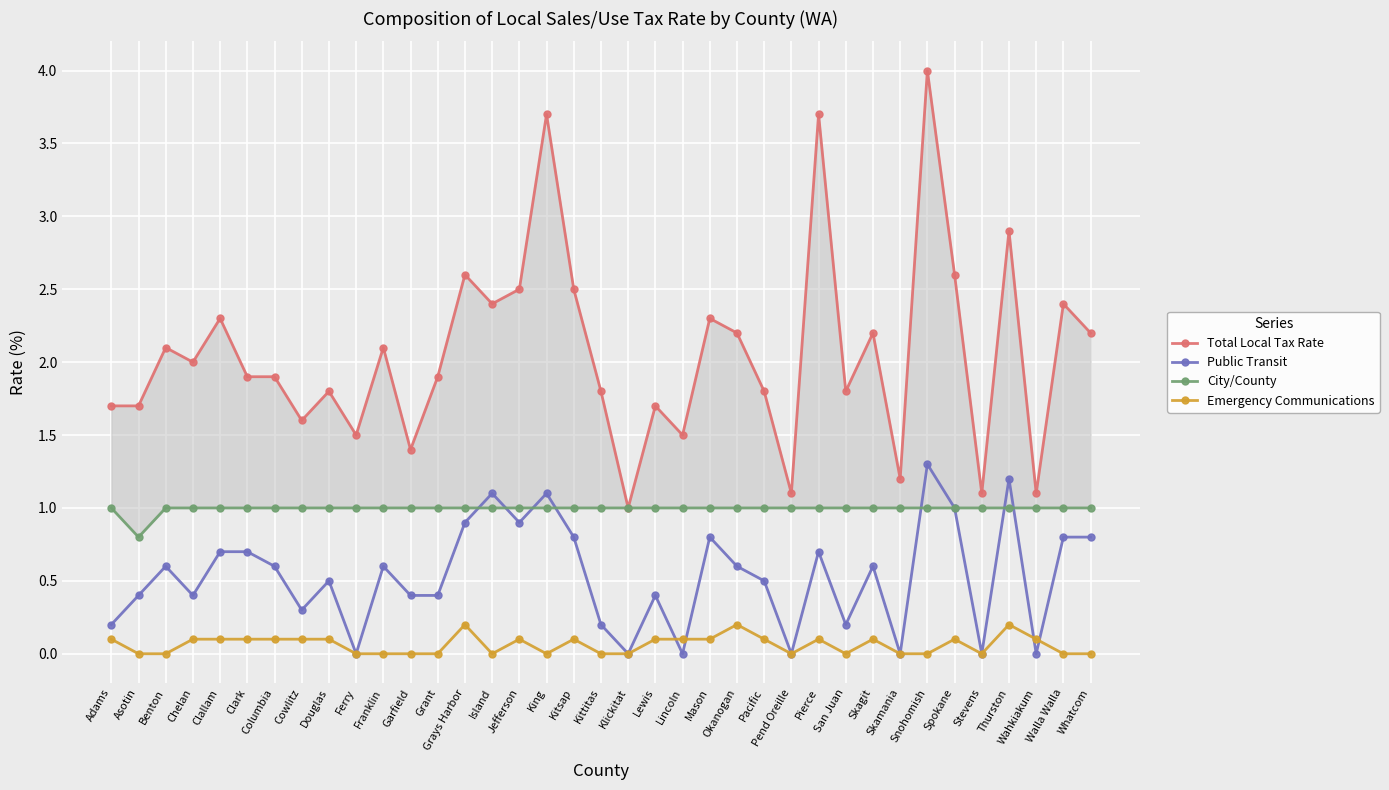

What is the highest value of the City/County series?

1.0